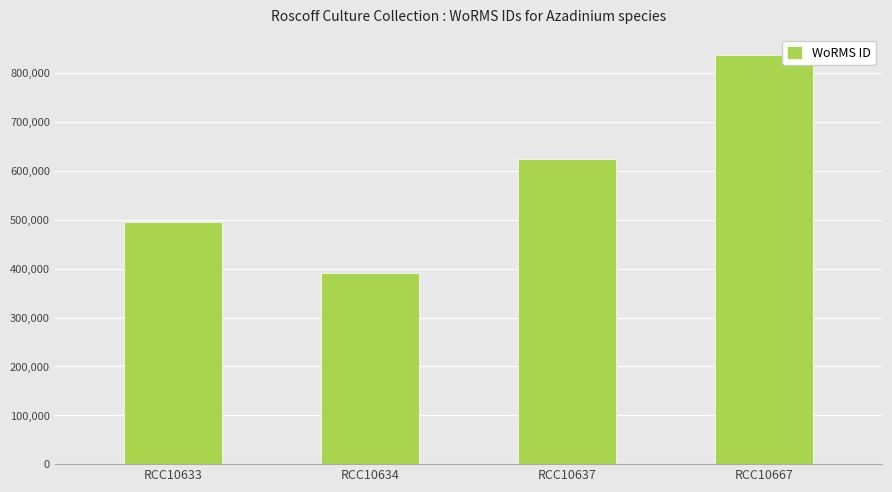

Reading right to left, transcribe all the data shown in this chart.

837075	624513	391509	495804